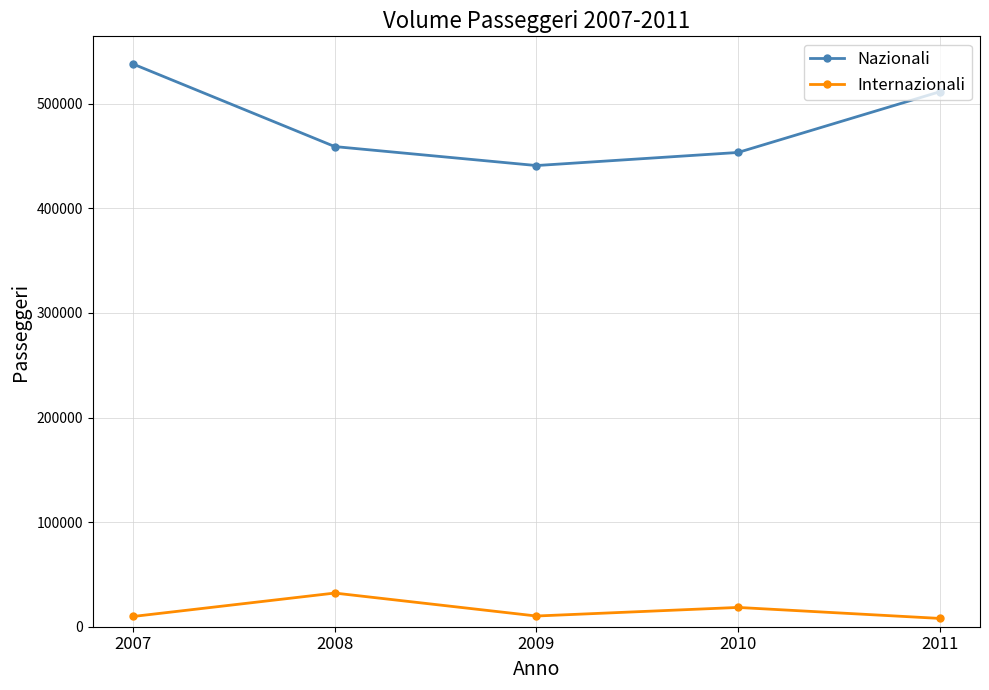

What is the total value across all series at 2011?

519454